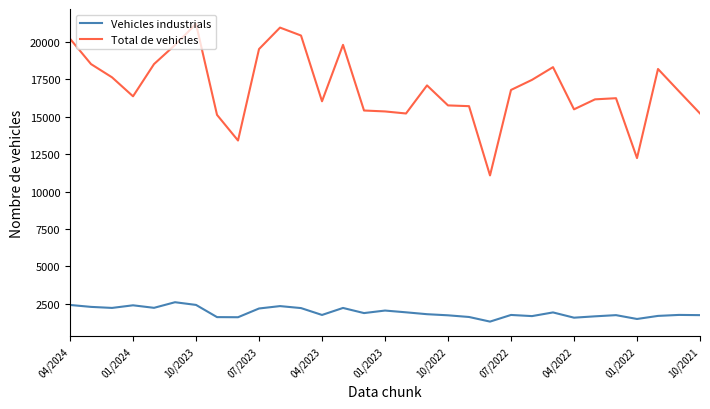

What is the minimum value shown in the chart?

1301